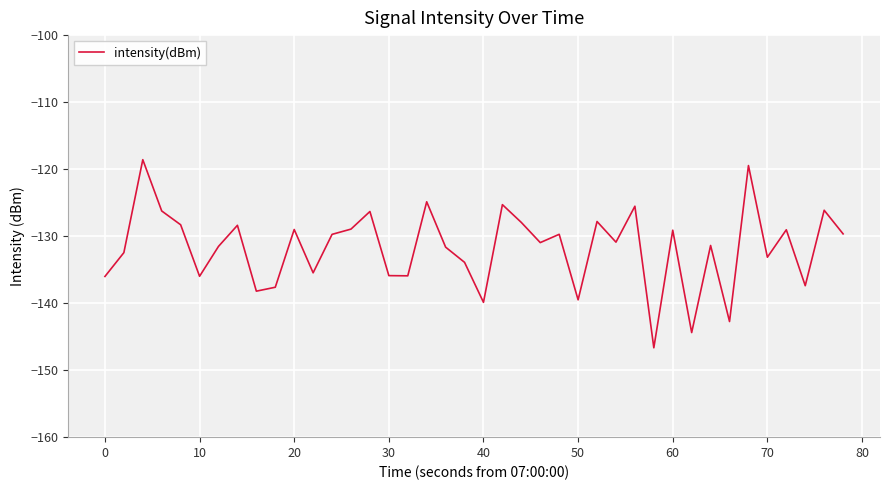

What is the minimum value shown in the chart?

-146.7